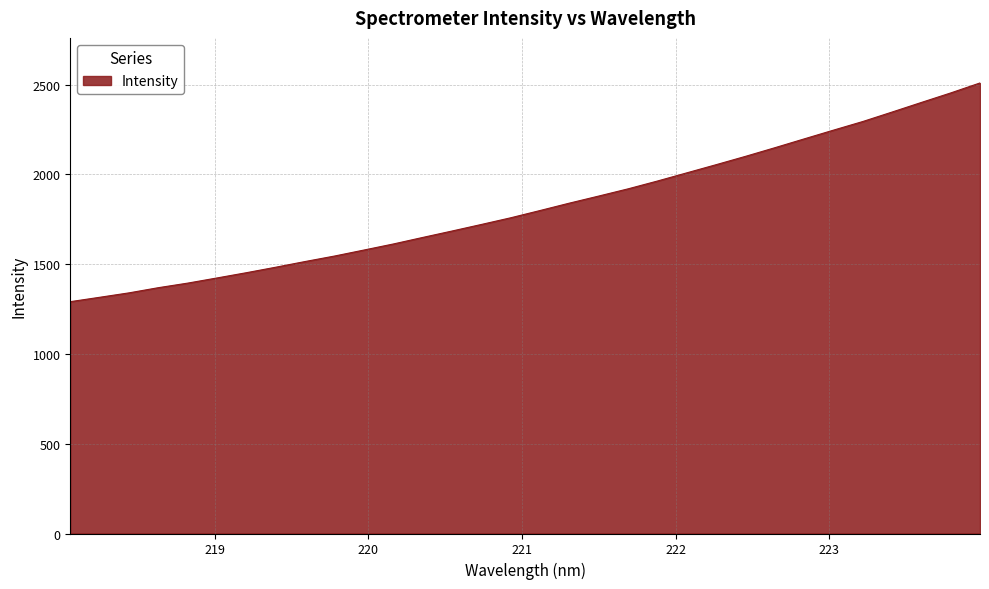

What is the minimum value shown in the chart?

1290.9